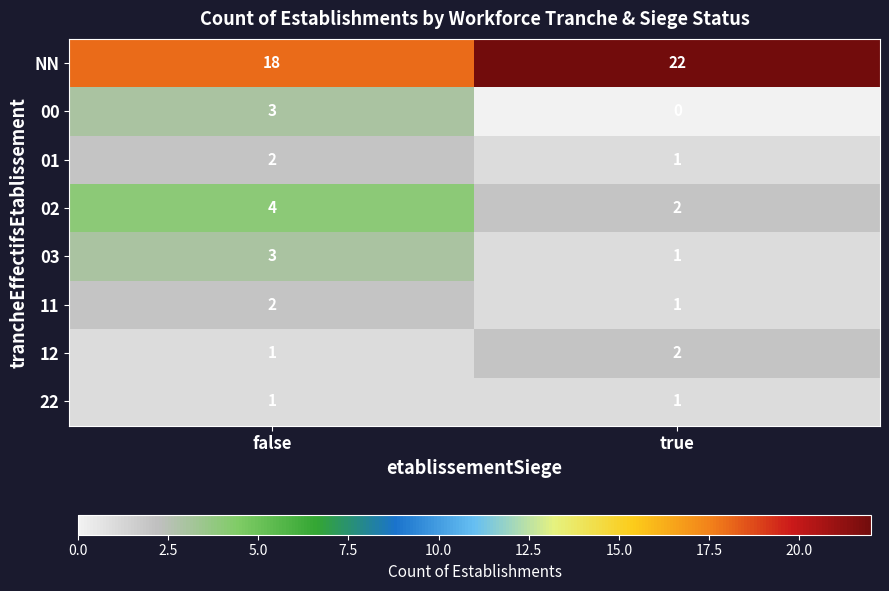

Reading left to right, transcribe all the data shown in this chart.

NN: false=18	true=22
00: false=3	true=0
01: false=2	true=1
02: false=4	true=2
03: false=3	true=1
11: false=2	true=1
12: false=1	true=2
22: false=1	true=1